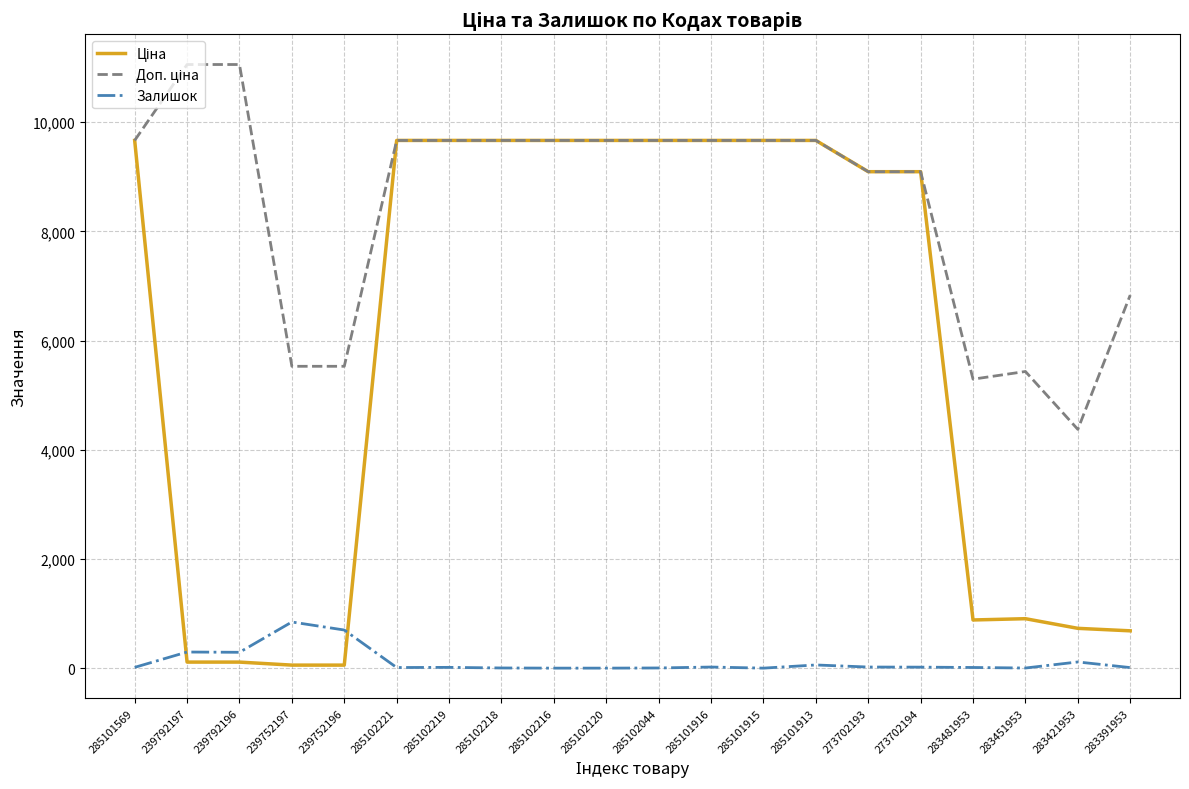

Does the chart have visible grid lines?

Yes